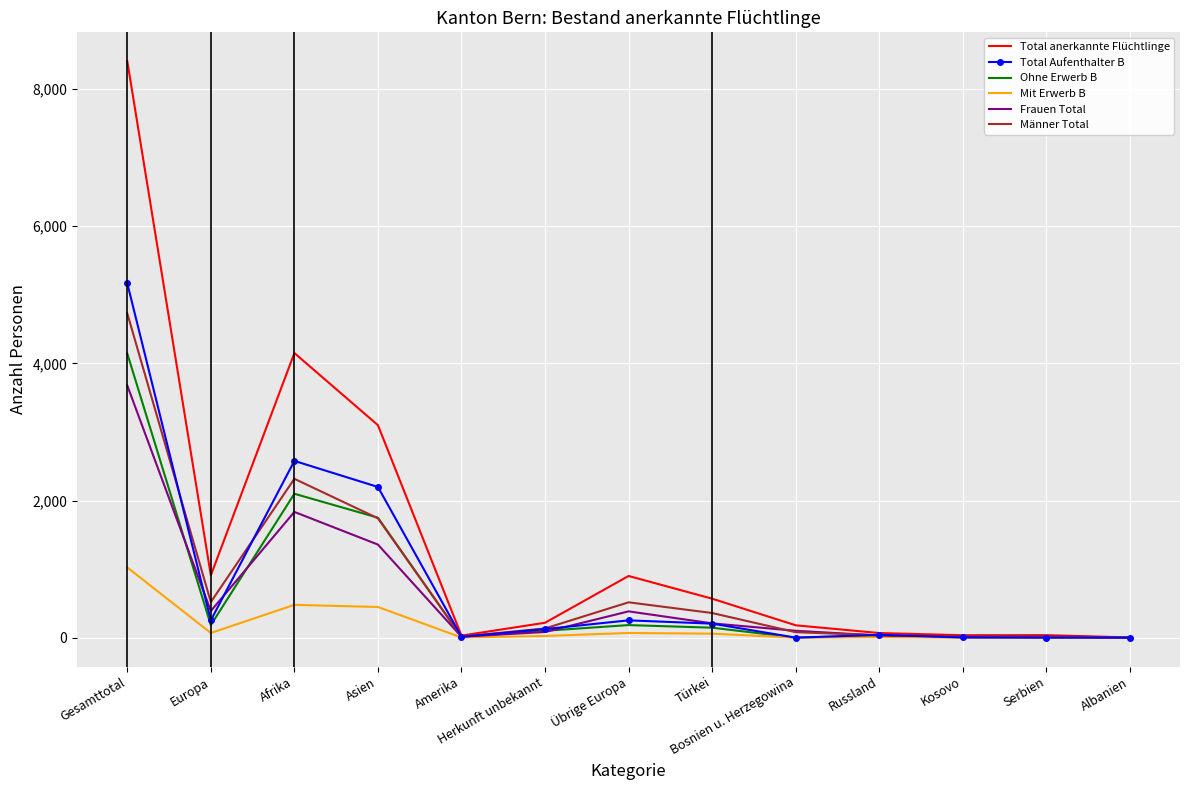

The Frauen Total series shows 1 at Albanien. True or false?

True